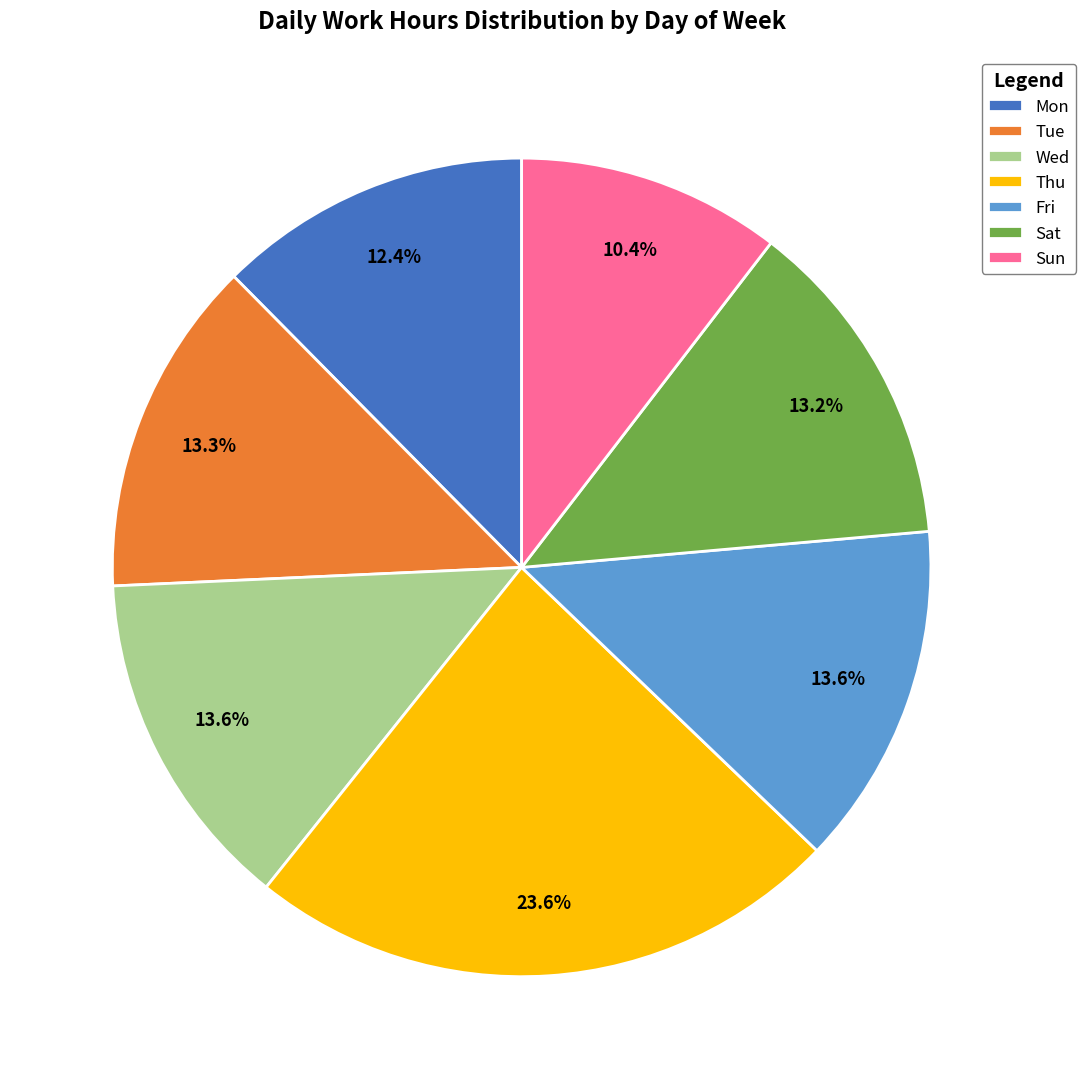

What is the ratio of the value at Wed to the value at Thu?

0.6